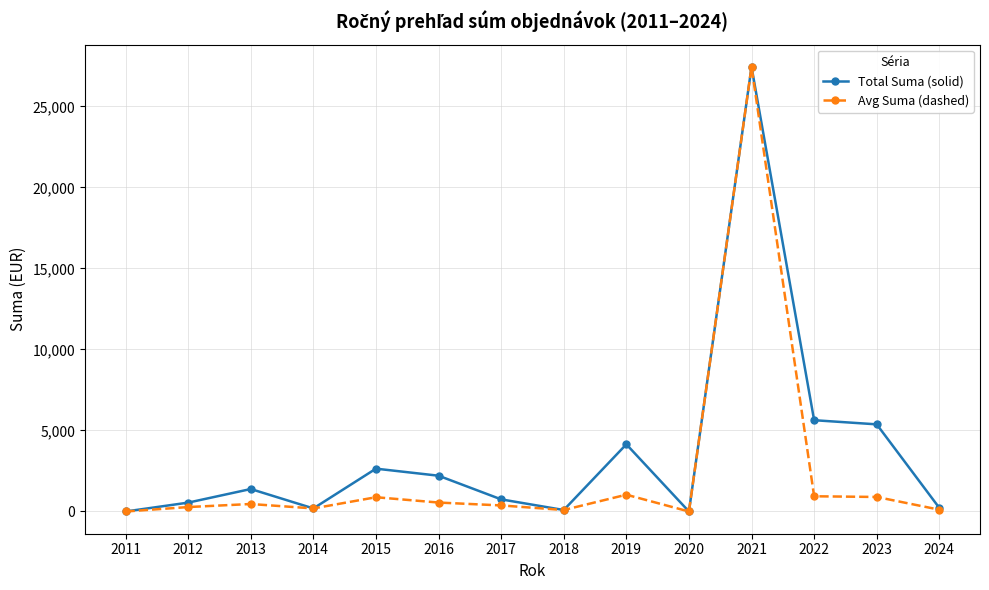

True or false: Avg Suma (dashed) has a value of 939.1 at 2022.

True